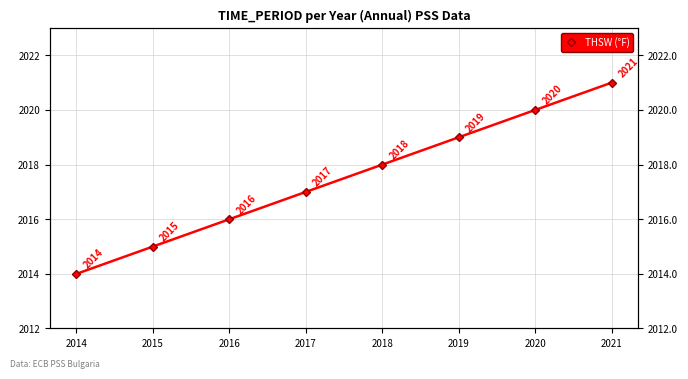

Between 2015 and 2014, which is larger?

2015